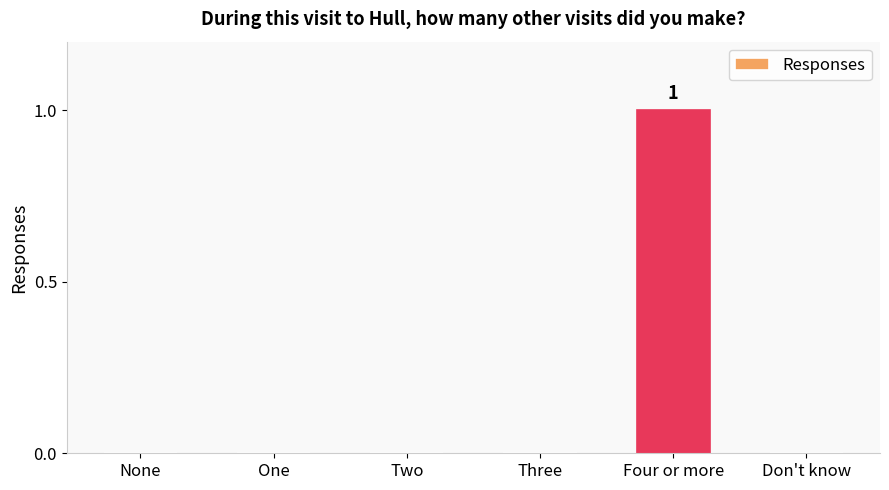

Reading left to right, what are all the values shown in this chart?

0	0	0	0	1	0